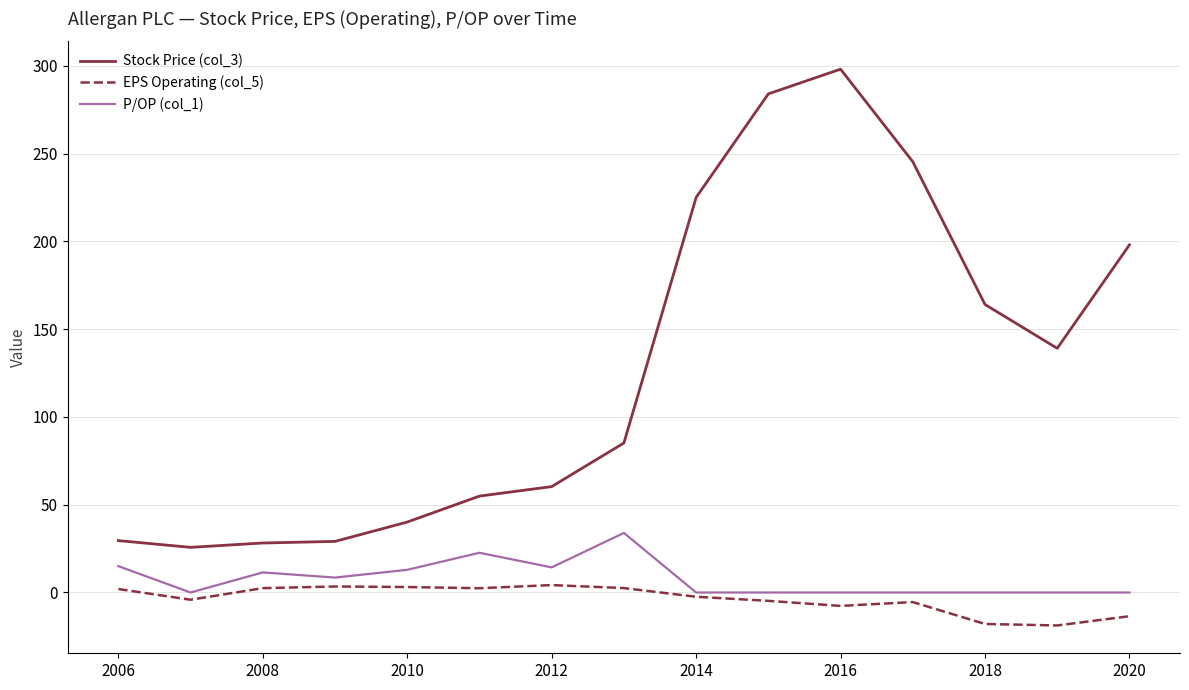

Which series has the largest total across all categories?

Stock Price (col_3)